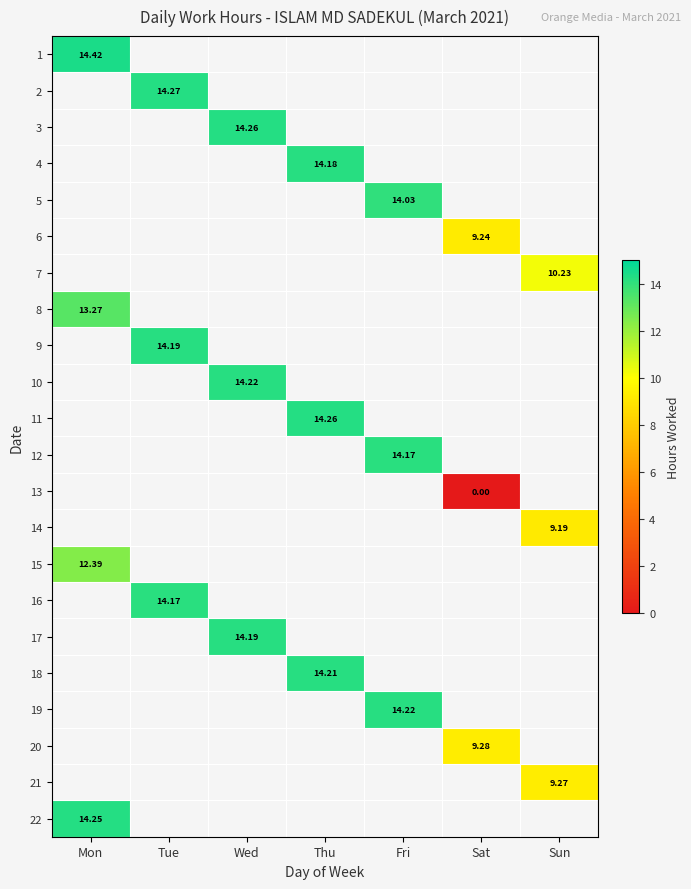

Count the number of categories in the chart.

7